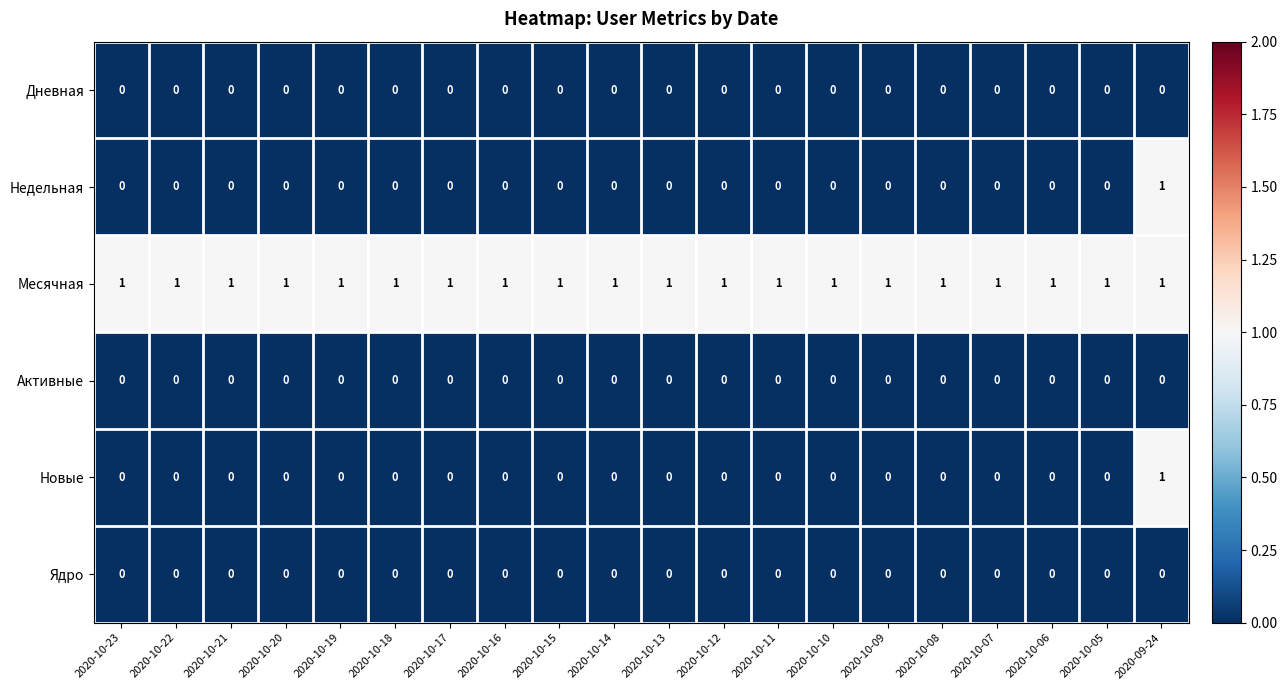

The value of Активные at 2020-10-21 is 0. True or false?

True